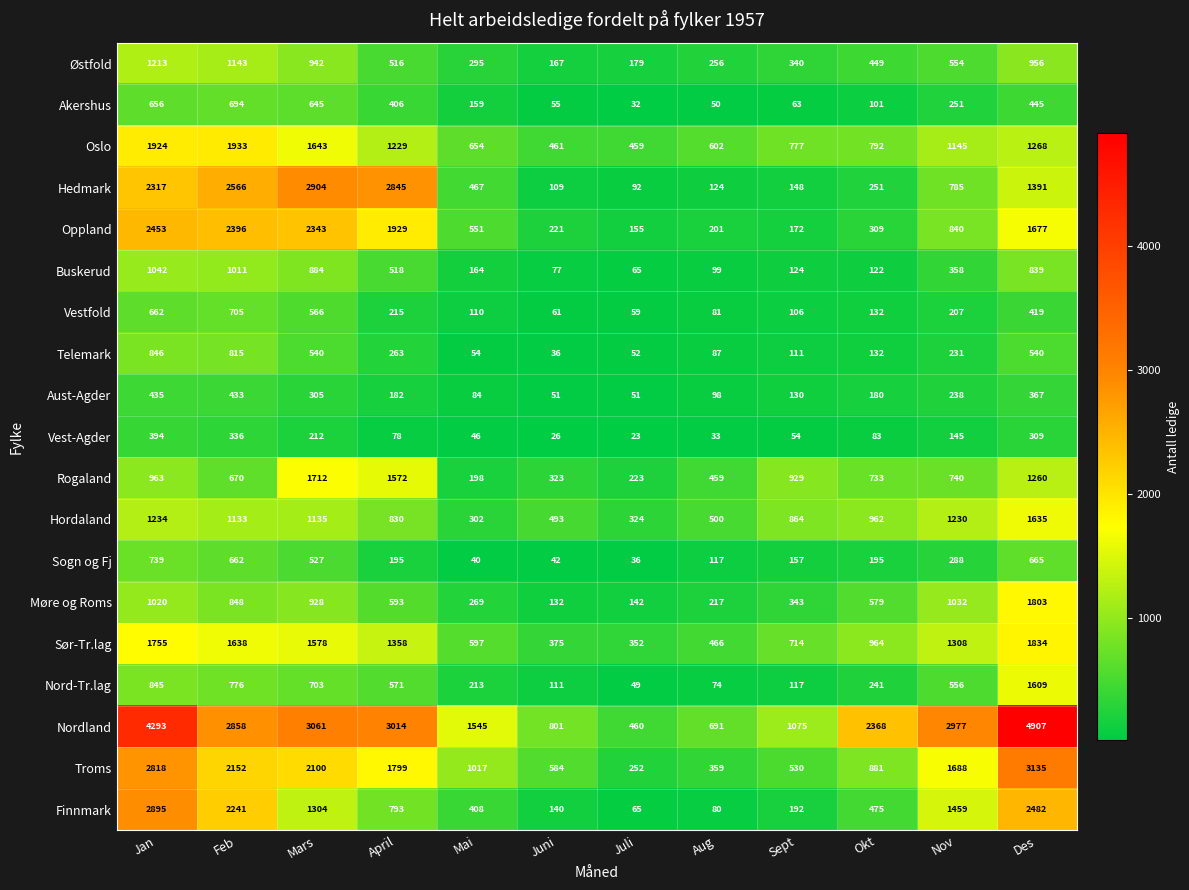

How many data points does each series have?

12